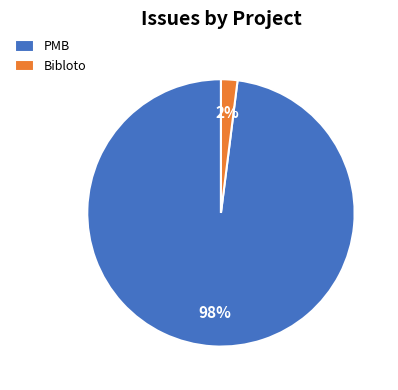

Is the sum of PMB and Bibloto greater than half?

Yes